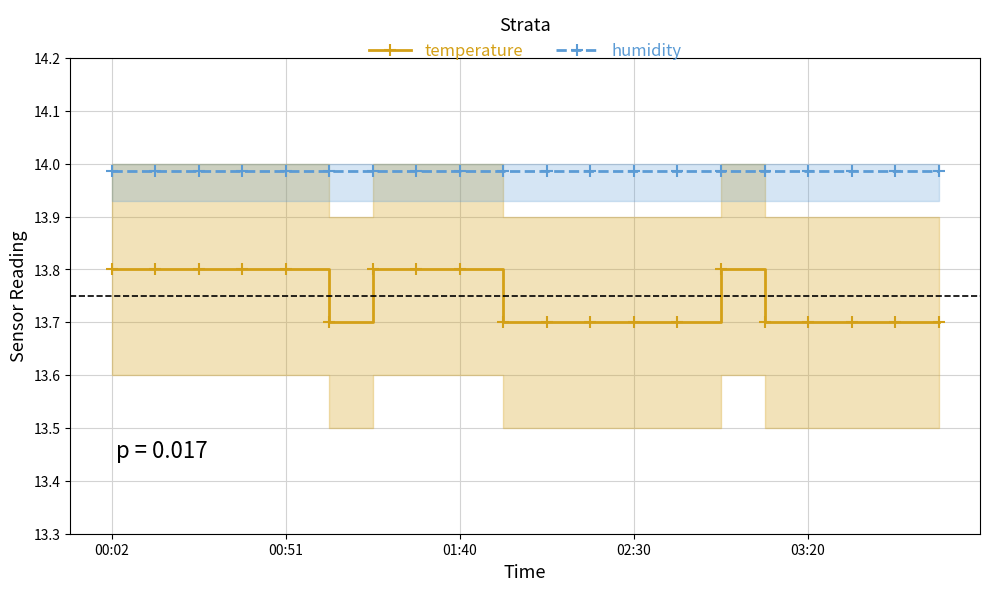

True or false: humidity has more than 0 points higher than both neighbors.

False